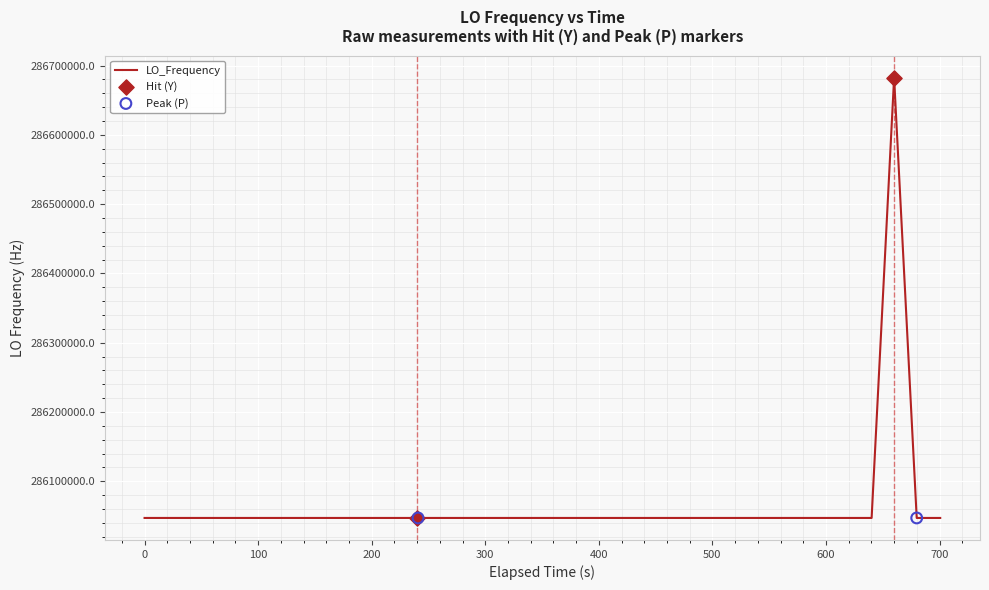

What is the greatest value displayed?

286682706.3